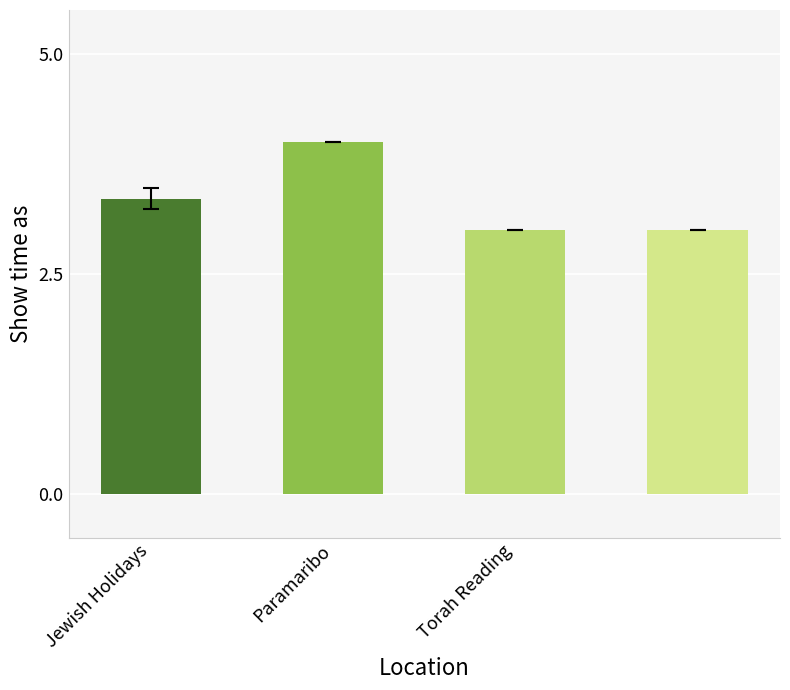

What is the sum of all values?

13.4